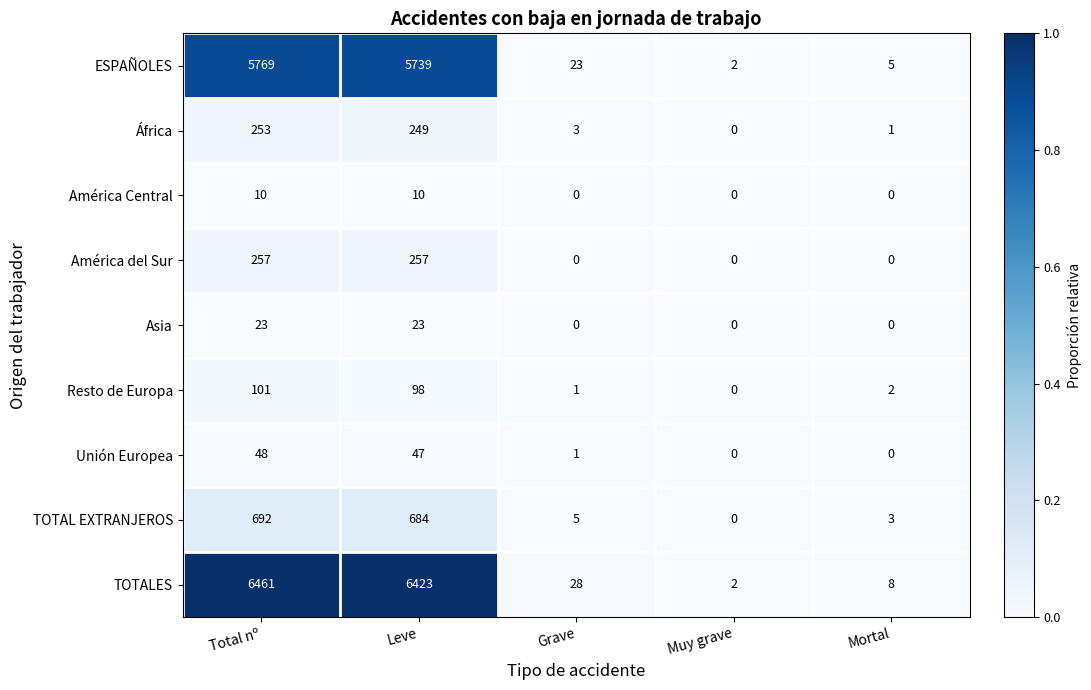

What is the average value of the TOTALES series?

2584